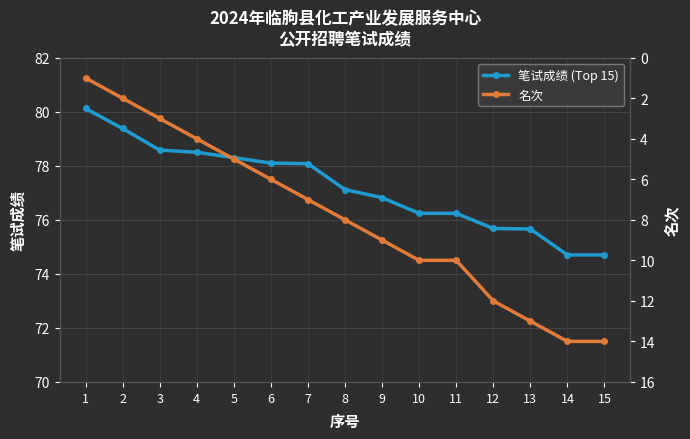

True or false: 笔试成绩 (Top 15) and 名次 intersect in this chart.

False